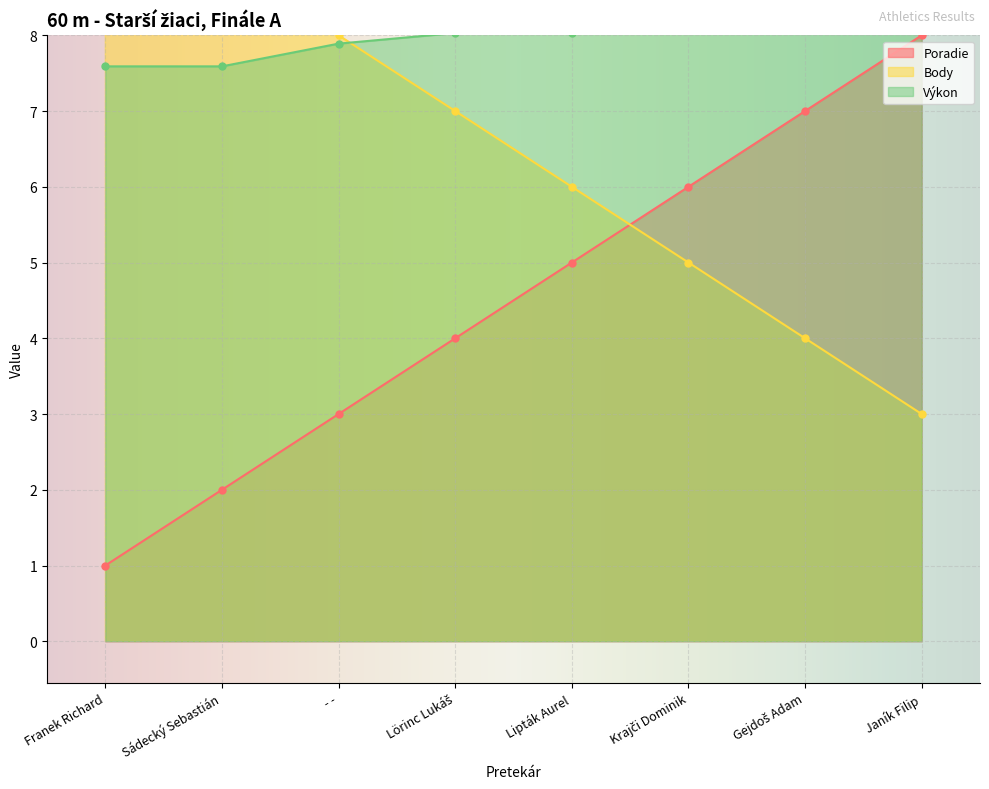

True or false: Poradie has more than 1 interior local peaks.

False